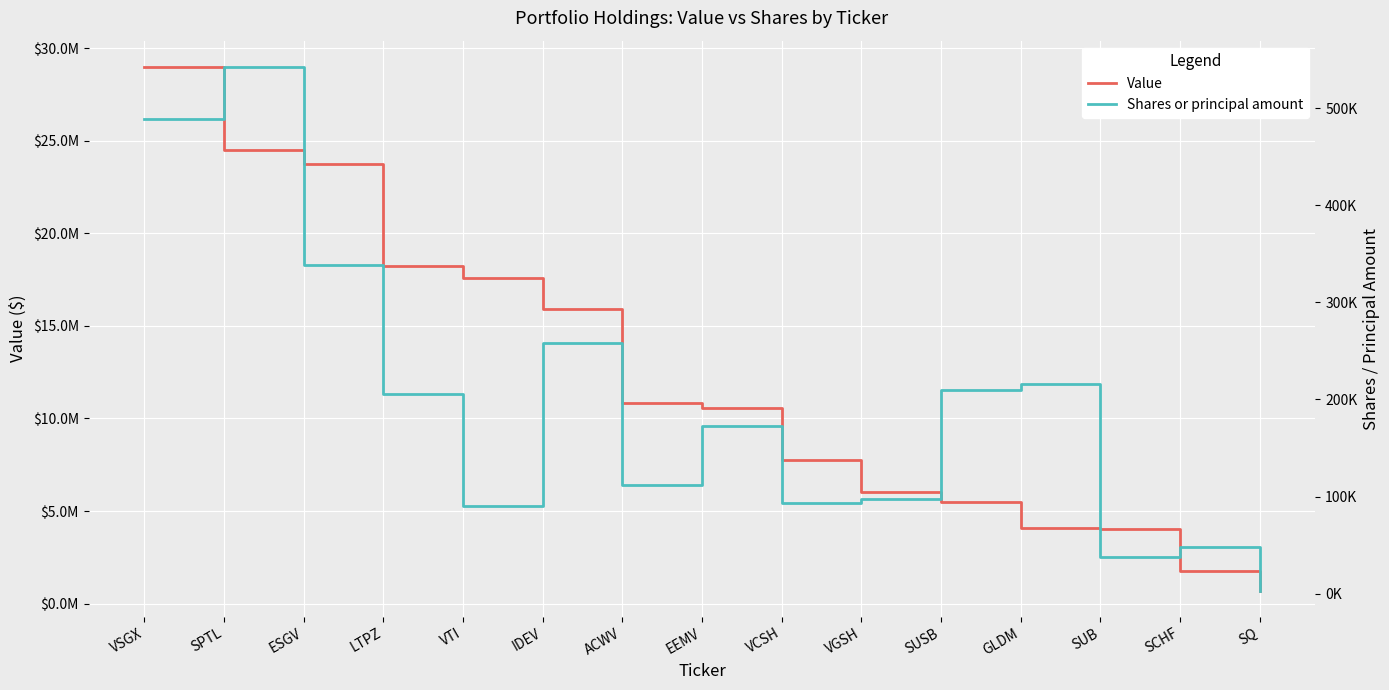

What is the label of the 1st point from the left?

VSGX